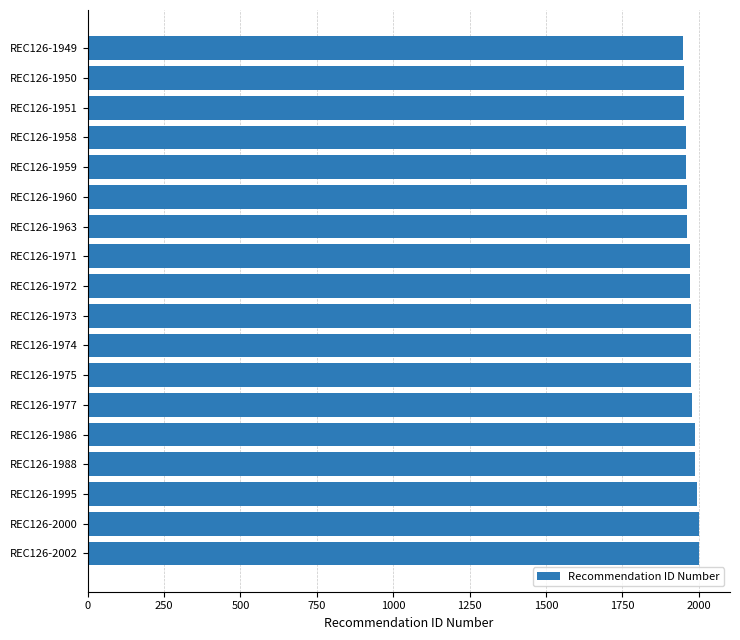

What is the ratio of the value at REC126-1988 to the value at REC126-1950?

1.0